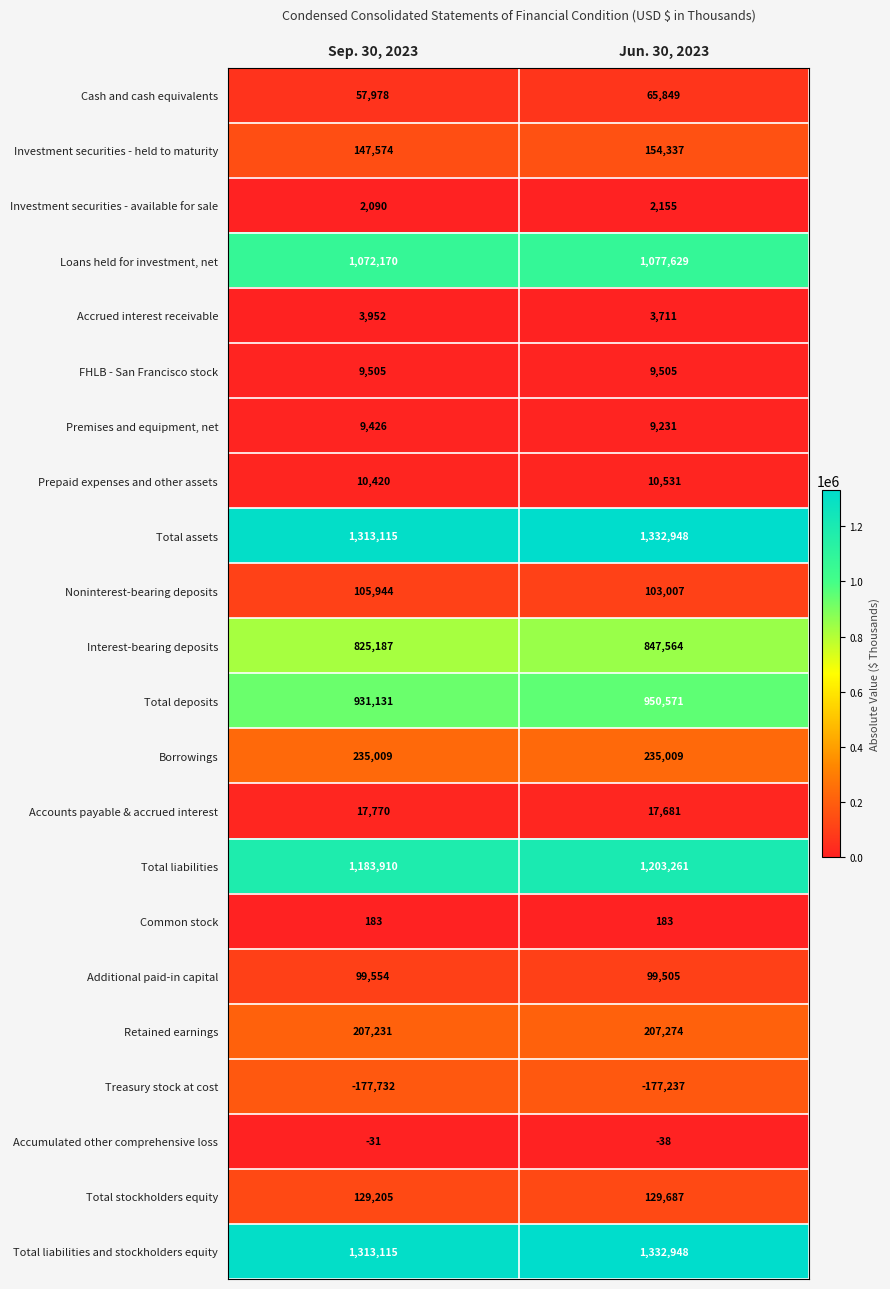

Which label corresponds to the smallest value in the chart?

Sep. 30, 2023